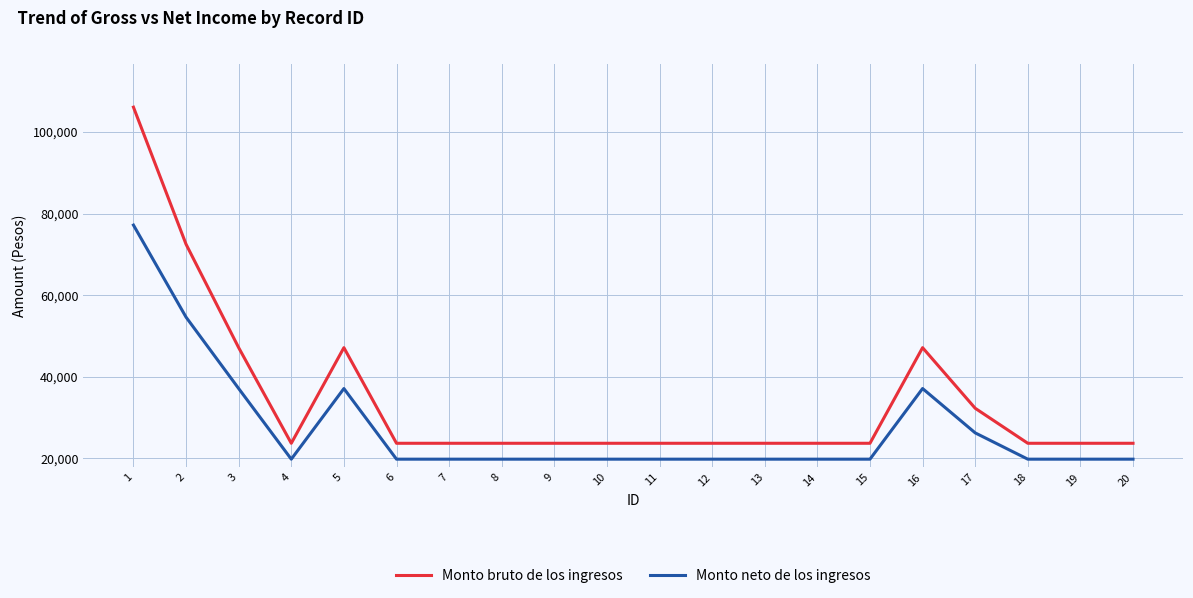

True or false: Monto neto de los ingresos has more than 1 interior local peaks.

True